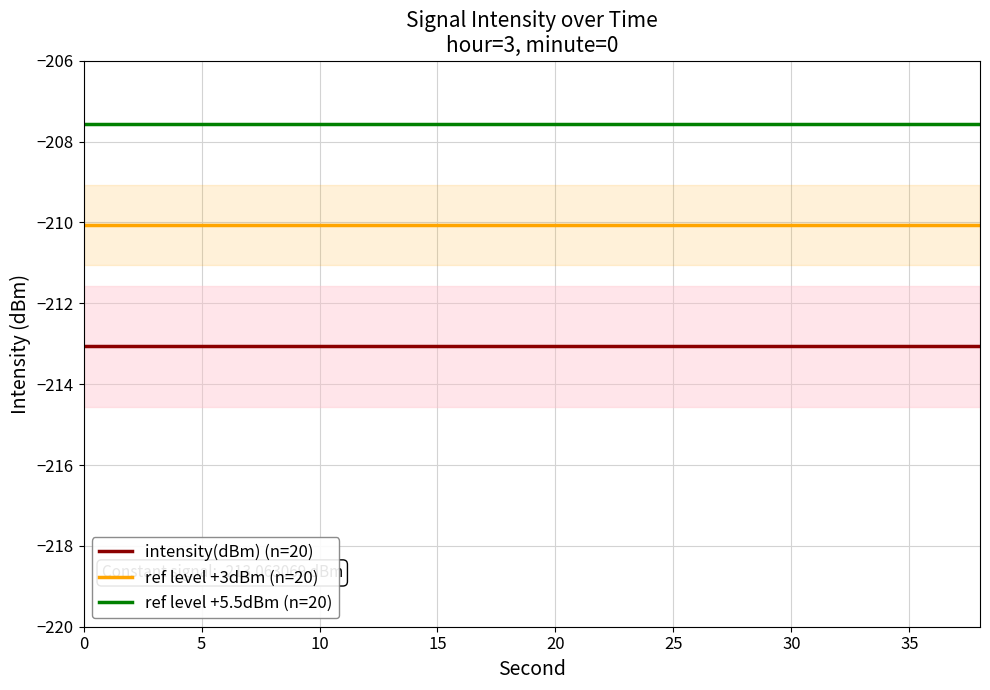

True or false: ref level +3dBm (n=20) and intensity(dBm) (n=20) intersect in this chart.

False